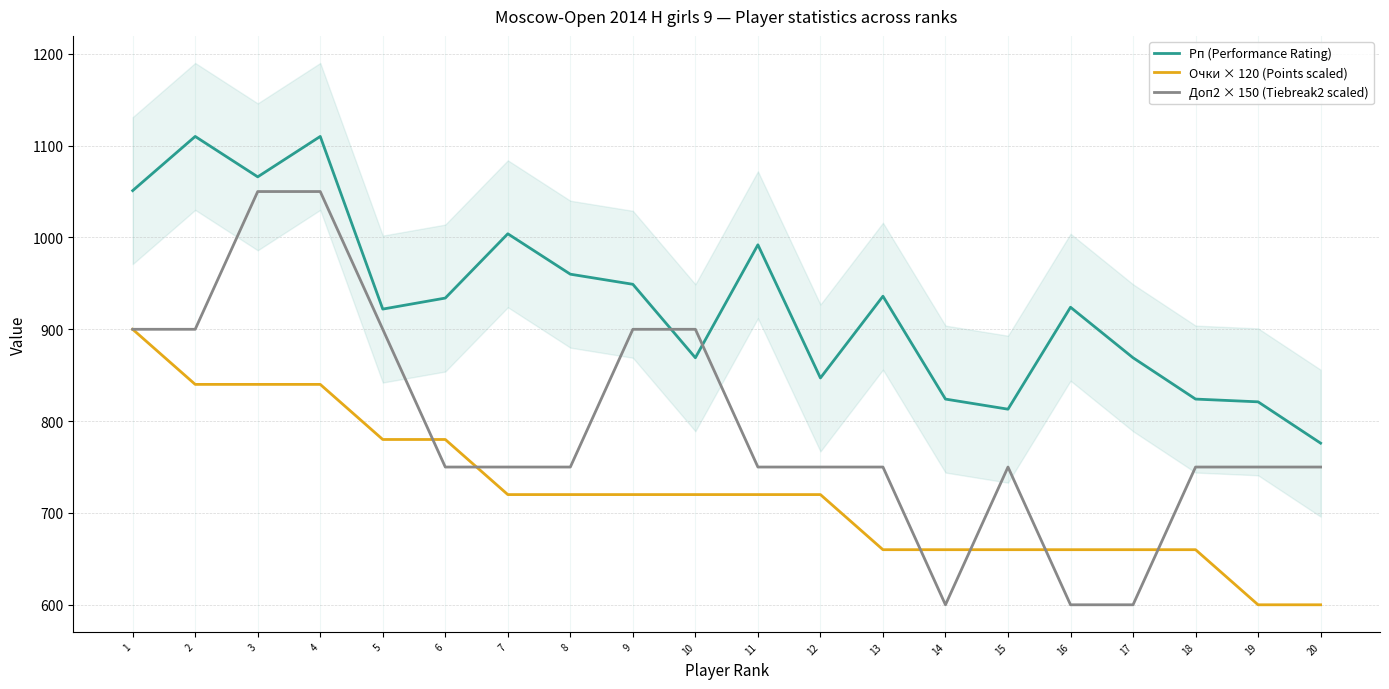

The Очки × 120 (Points scaled) series shows 660 at 15. True or false?

True